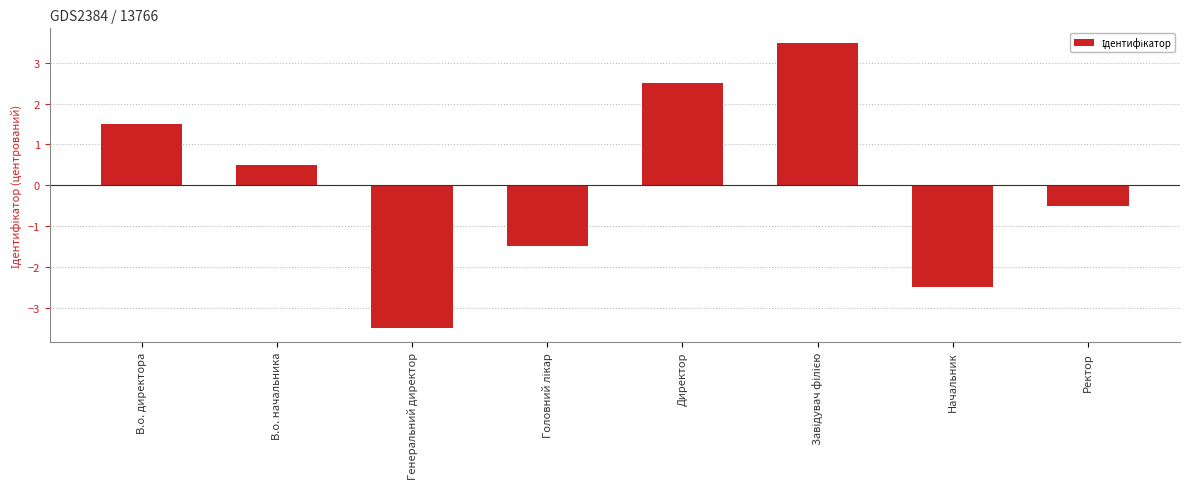

How many series are shown in this chart?

1